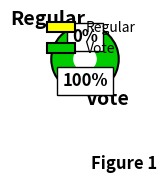

The Vote slice represents 100% of the pie. True or false?

True